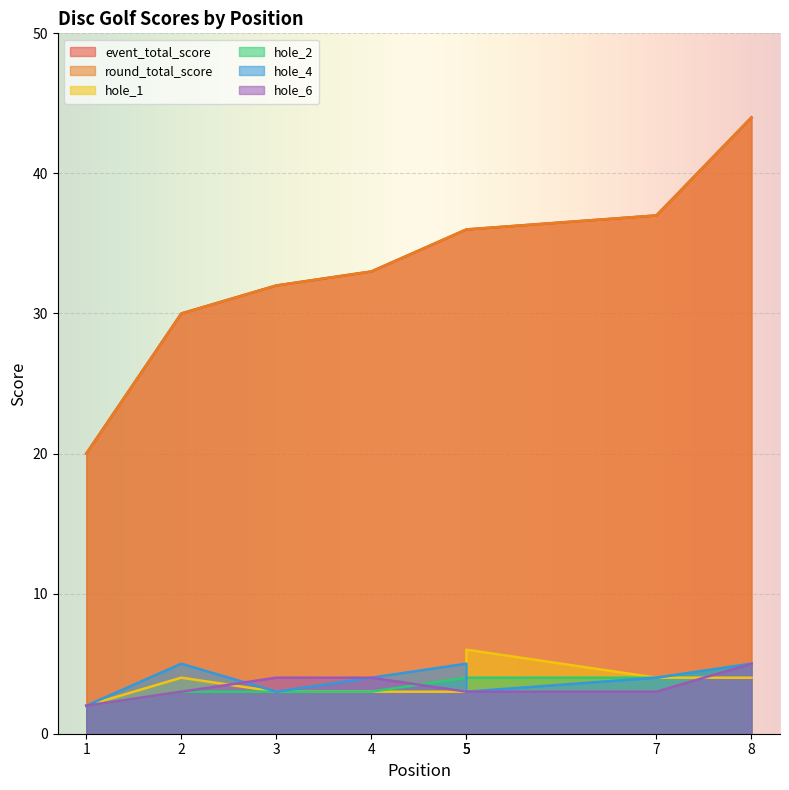

How many distinct data groups are displayed?

6